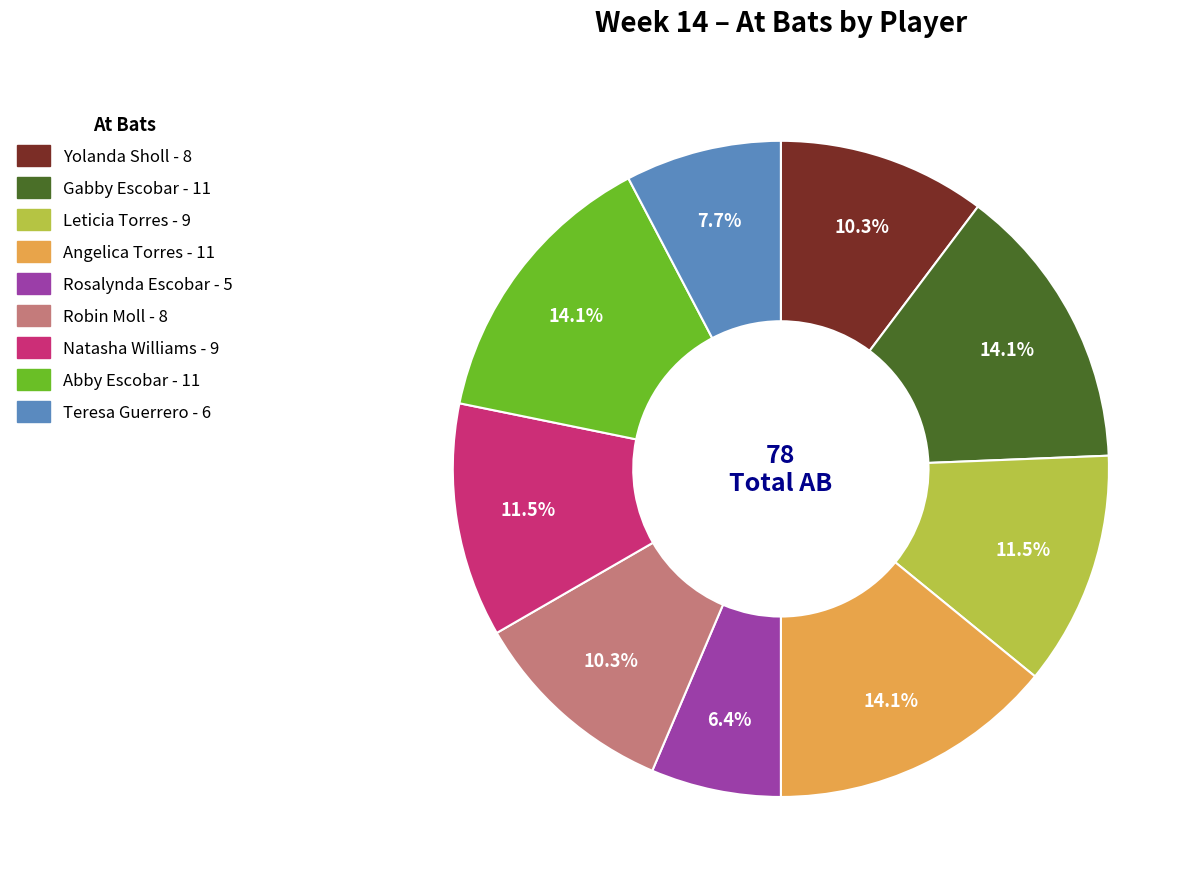

Which category has the smallest portion of the pie?

Rosalynda Escobar